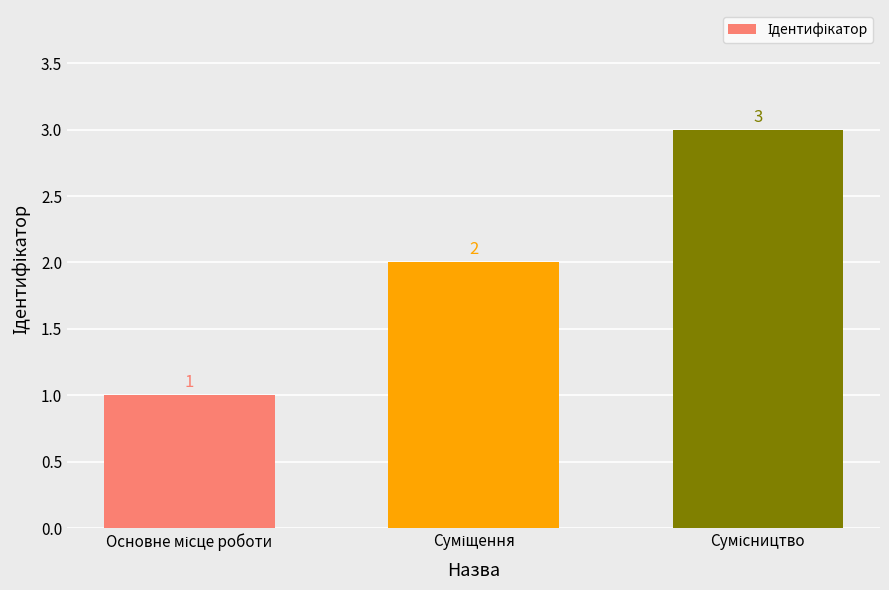

What is the smallest value displayed?

1